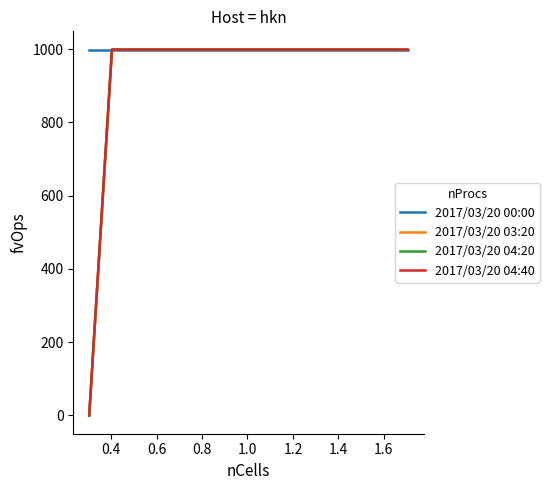

How many lines are shown in the chart?

4